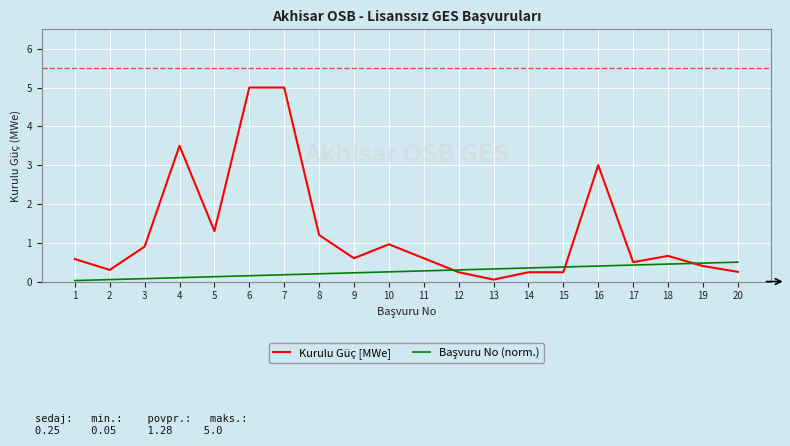

What is the greatest value displayed?

5.0